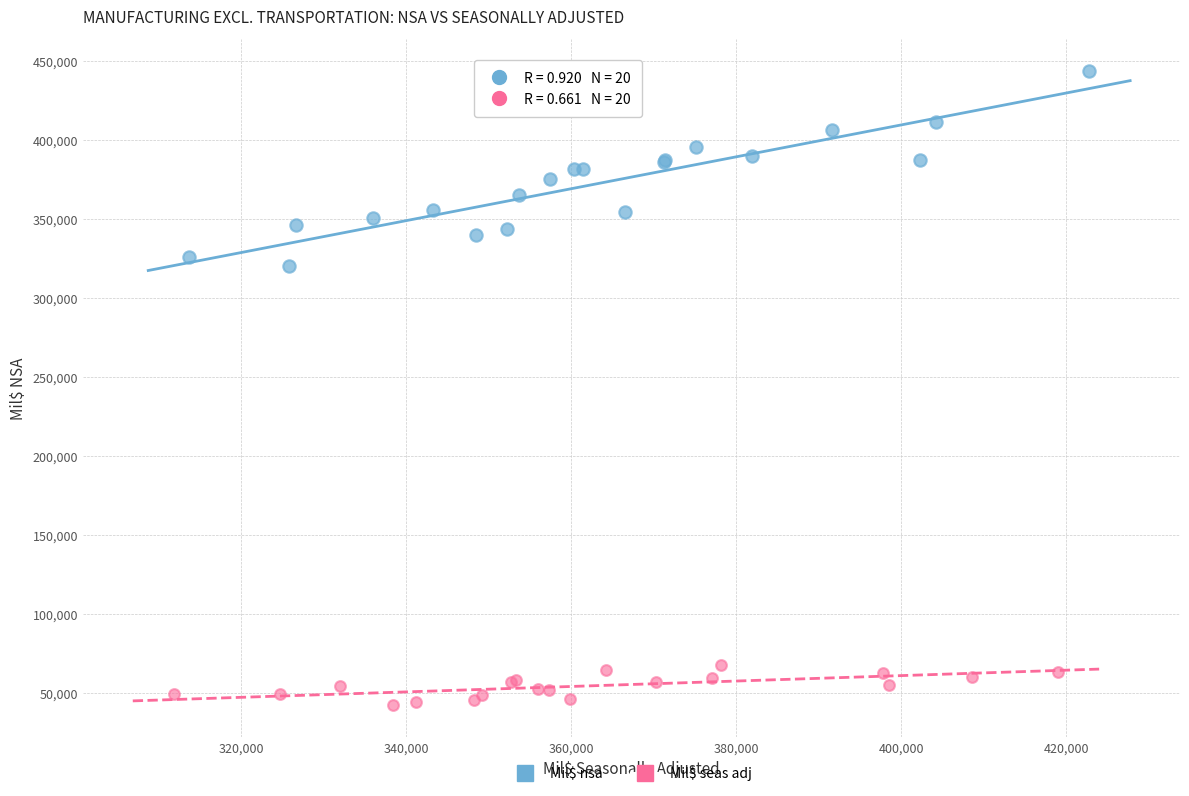

Which series contains the lowest Y value?

Mil$ seas adj